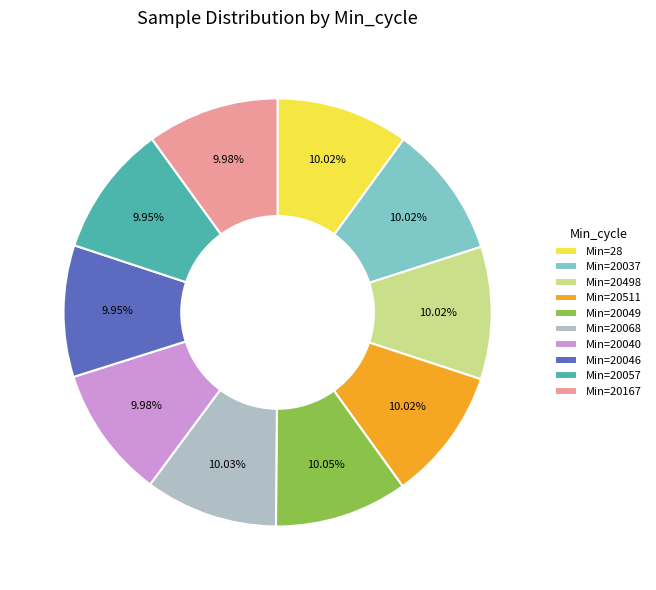

Combined, do Min=20046 and Min=20037 account for over 50%?

No